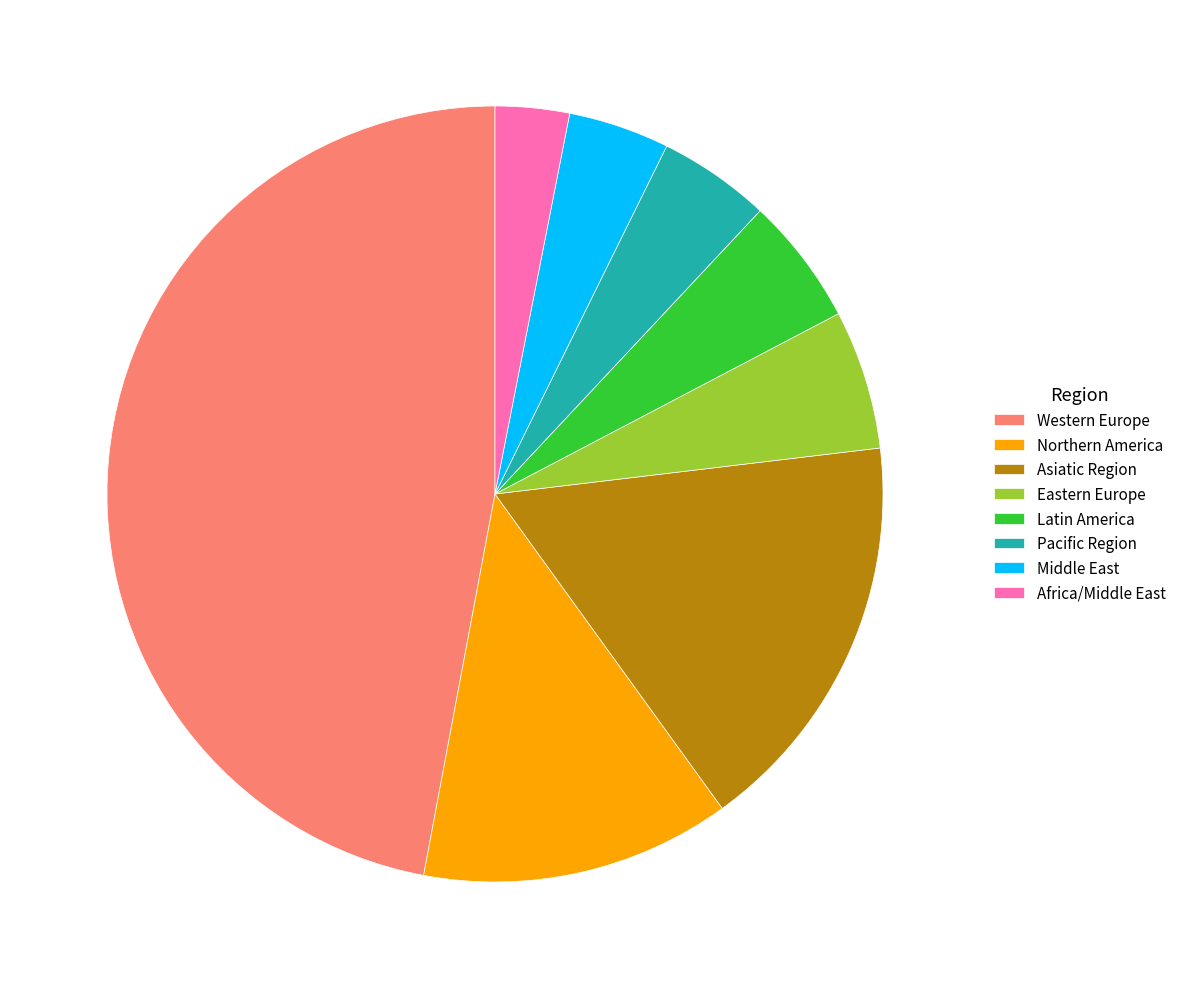

What is the ratio of the value at Eastern Europe to the value at Middle East?

1.4